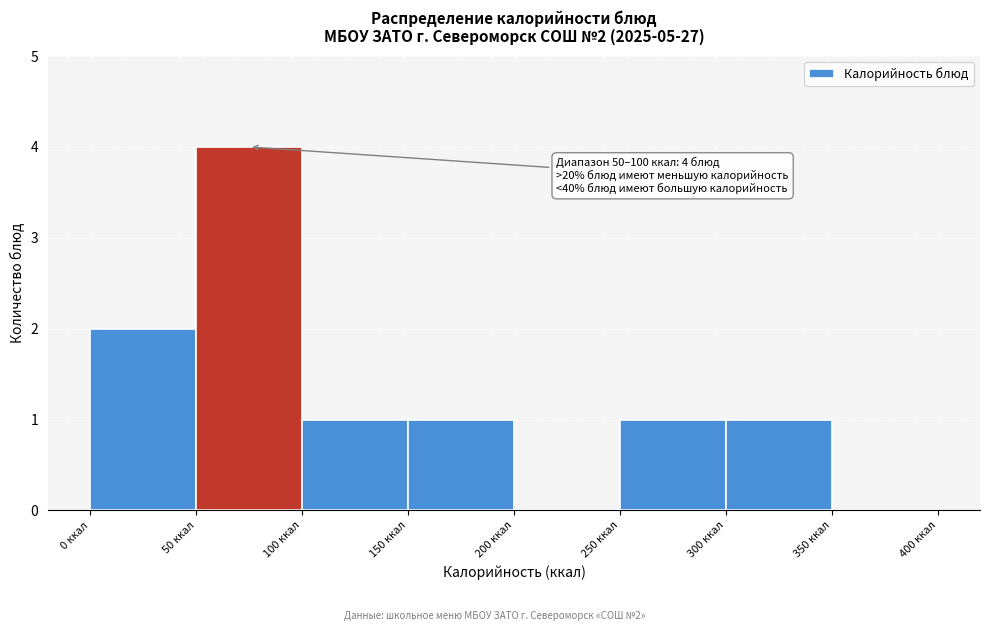

Which range on the x-axis has the tallest bar?

50 to 100